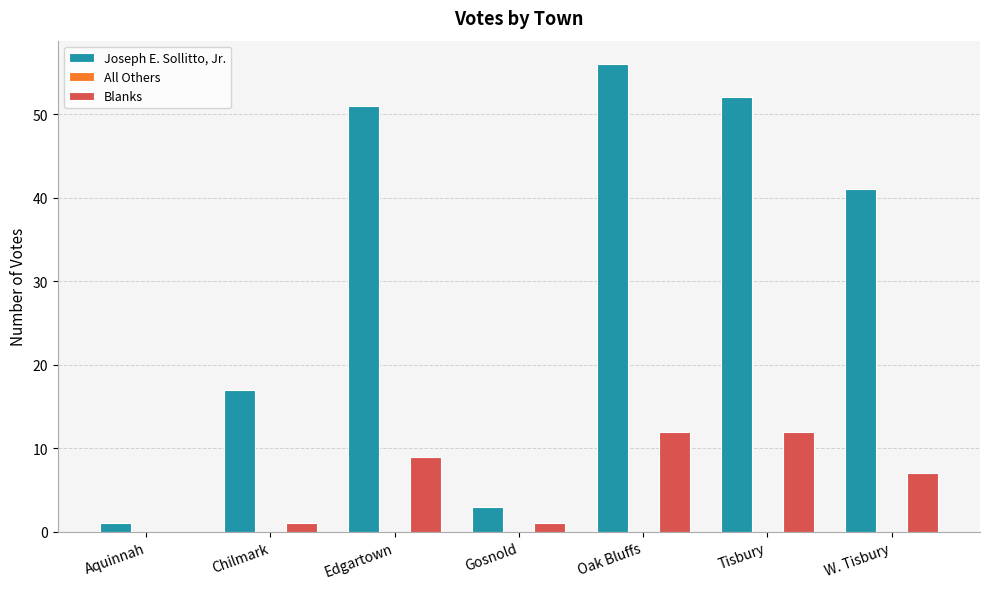

Is the value of Blanks at Aquinnah greater than the value of Joseph E. Sollitto, Jr. at Gosnold?

No